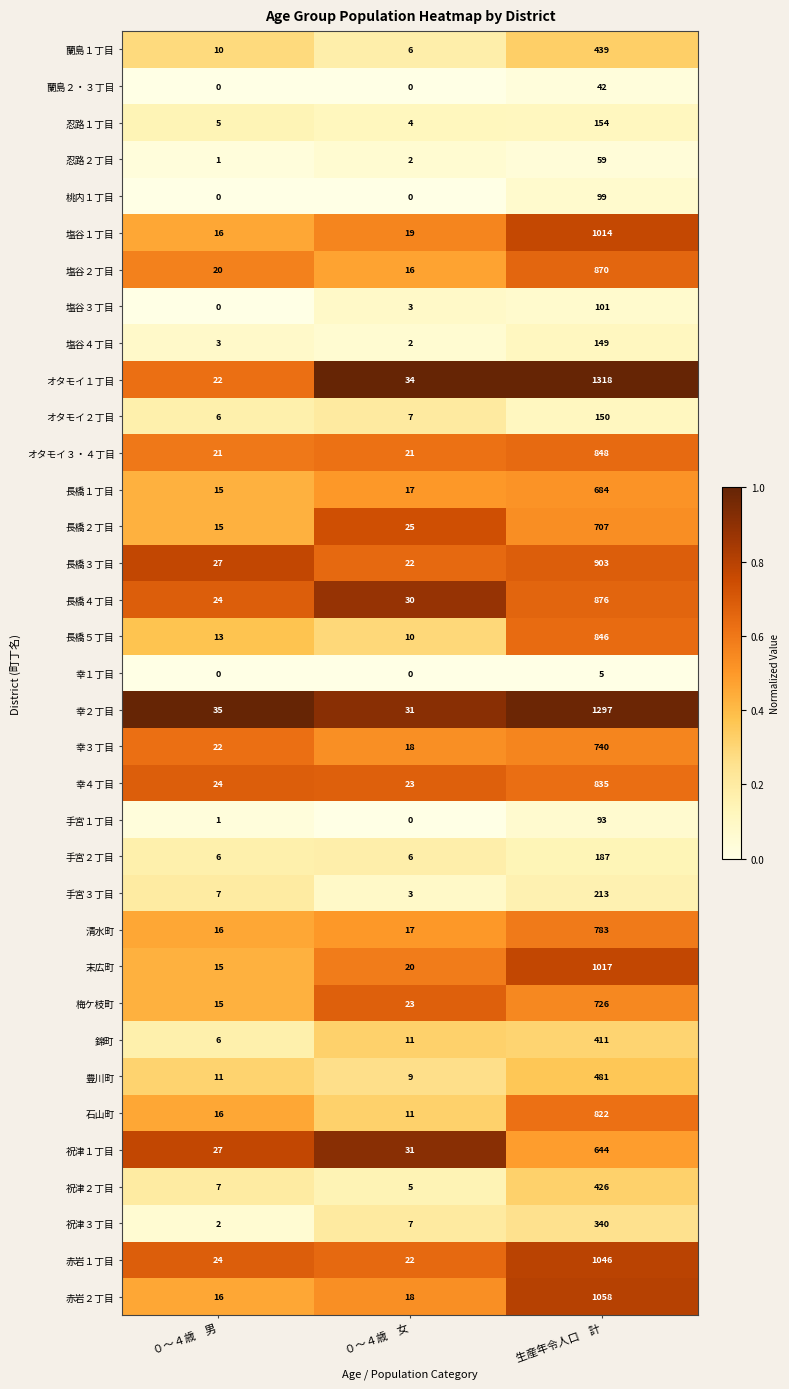

At which label is 忍路１丁目 closest to 79?

０～４歳　男